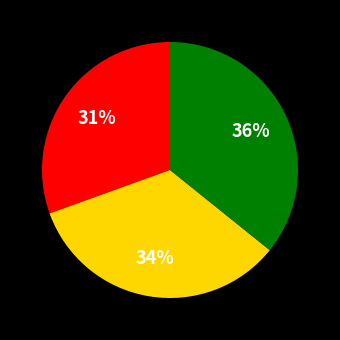

To the nearest percent, what is the average slice percentage?

33%